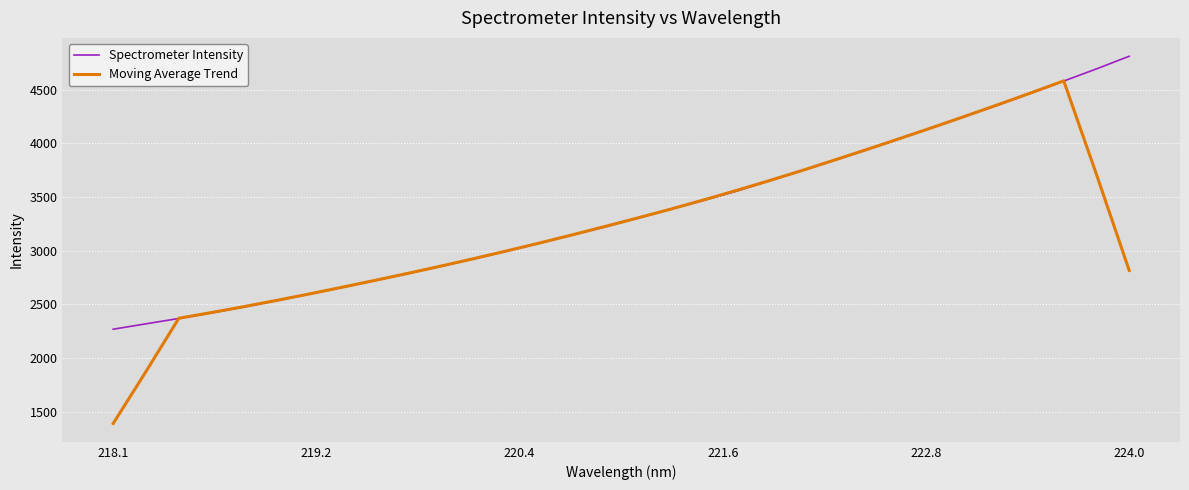

What is the minimum value for Spectrometer Intensity?

2269.4